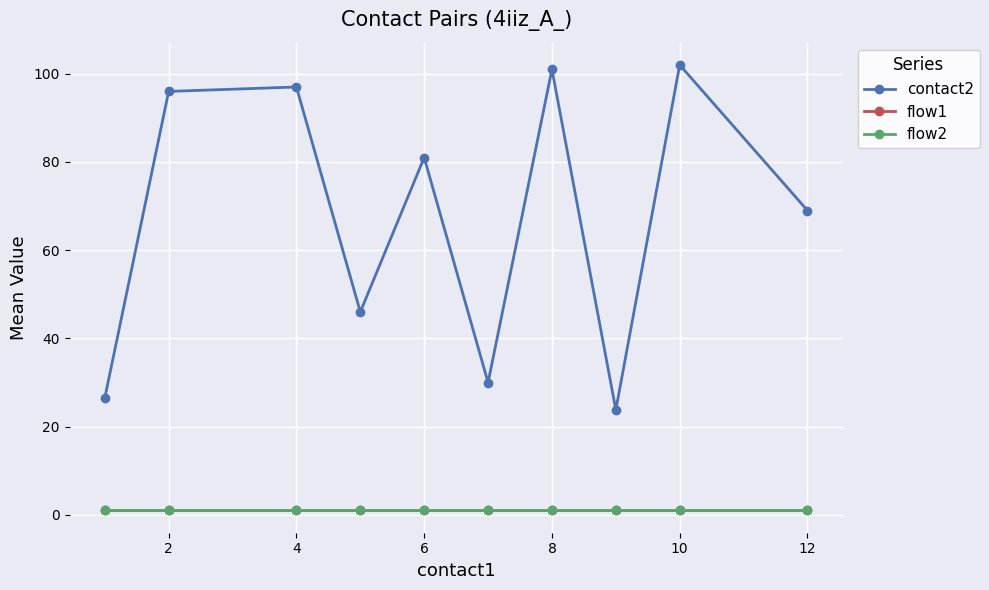

Does the chart have visible grid lines?

Yes